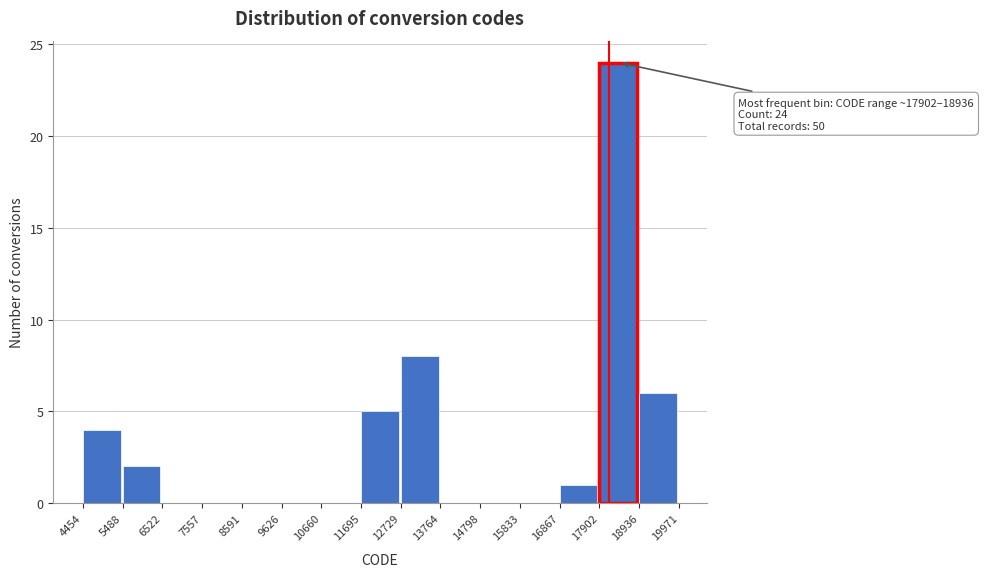

Over which range of the x-axis is the bar tallest?

17902 to 18936